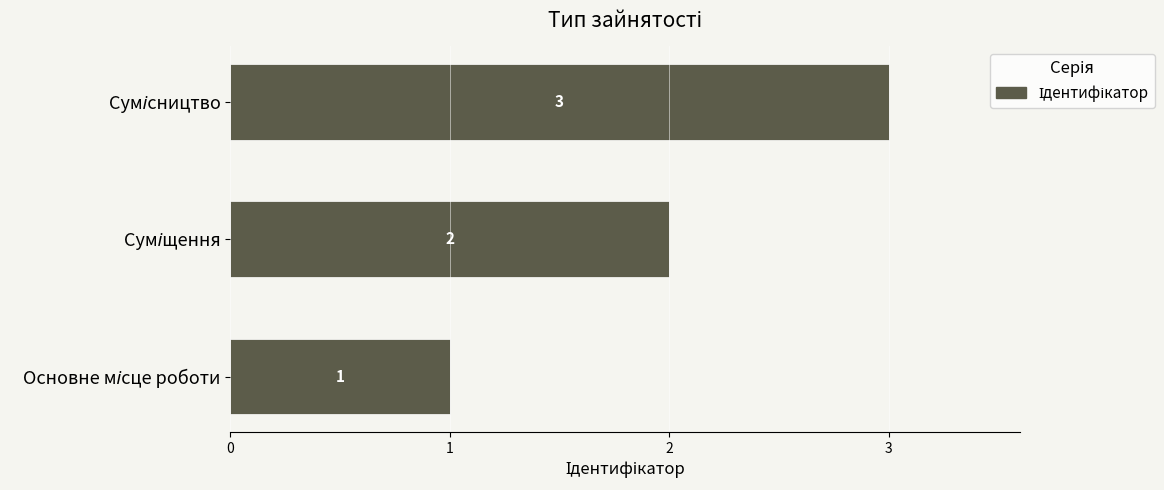

Count the values in the range 1 to 3.

3